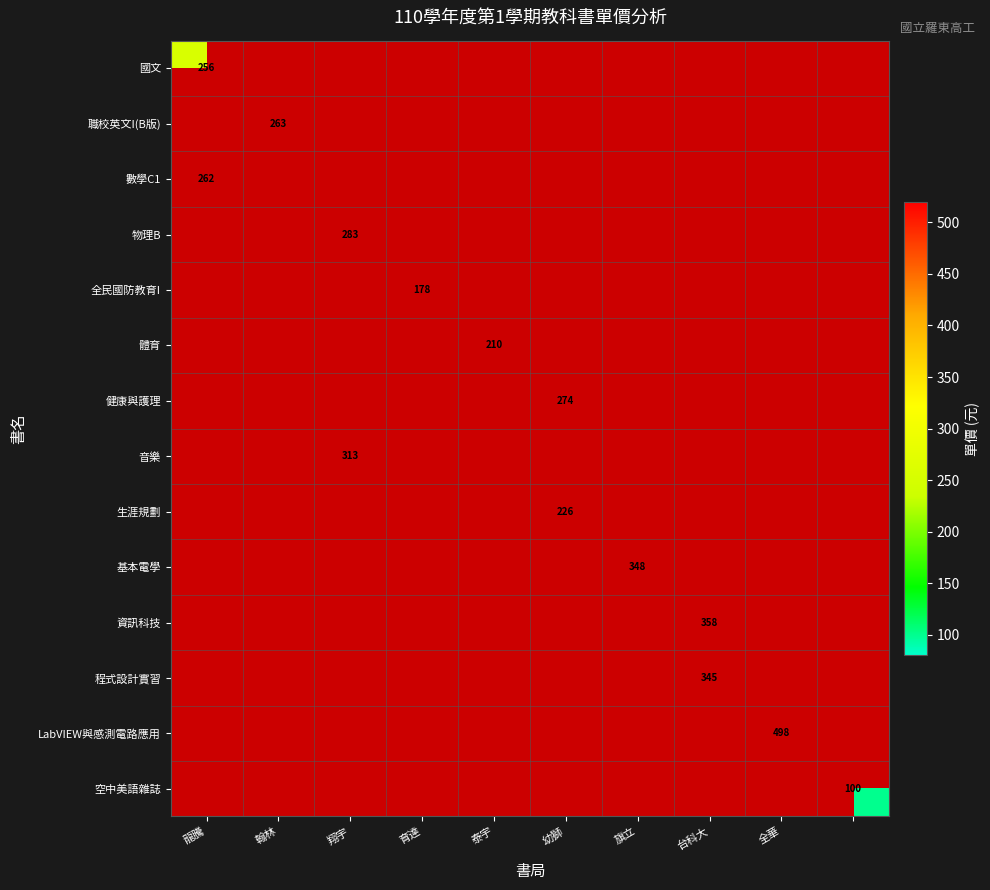

True or false: 音樂 has a value of 313 at 翔宇.

True